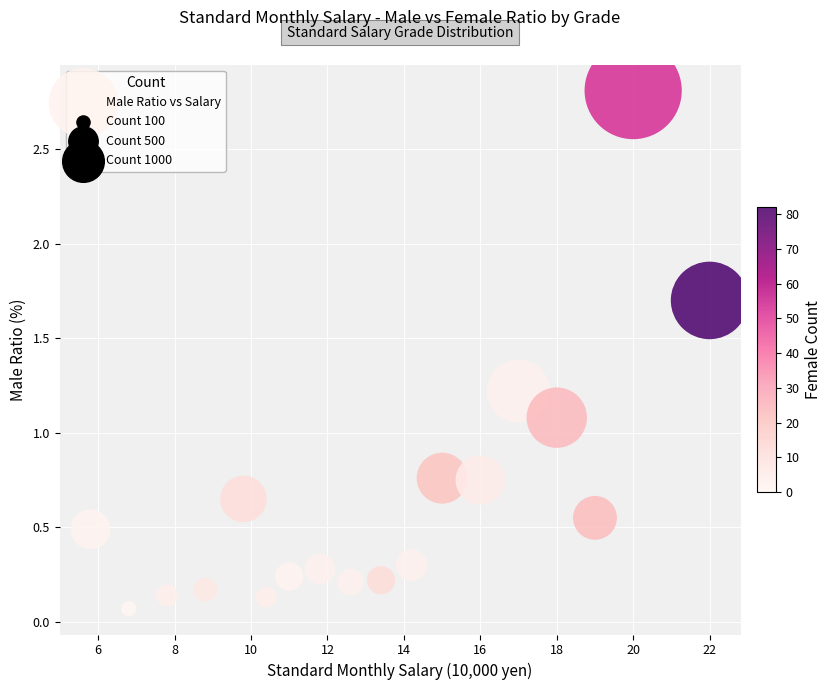

What is the range of Y values (max minus min)?

2.7